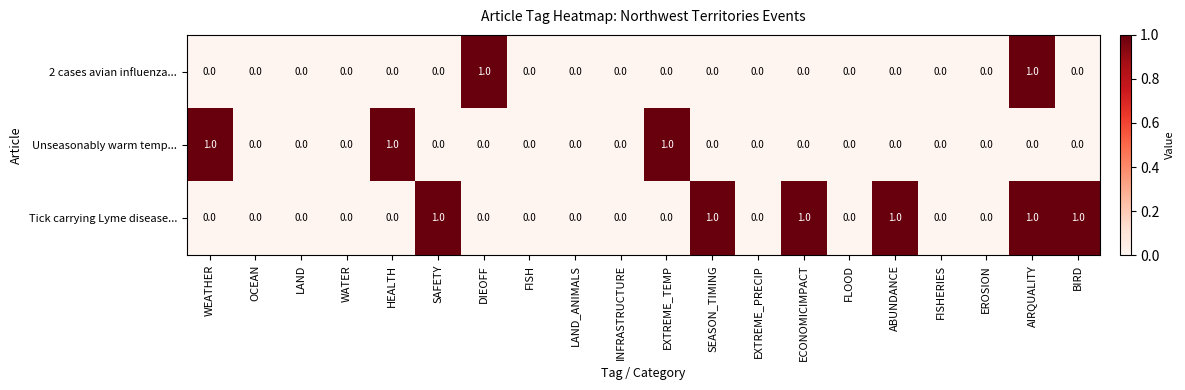

What is the difference between the highest and lowest values at ABUNDANCE?

1